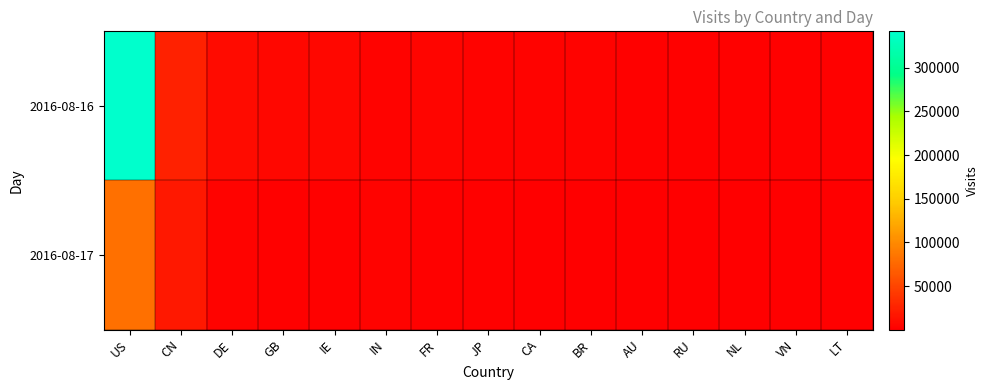

List the series in order of their overall mean, lowest first.

2016-08-17, 2016-08-16